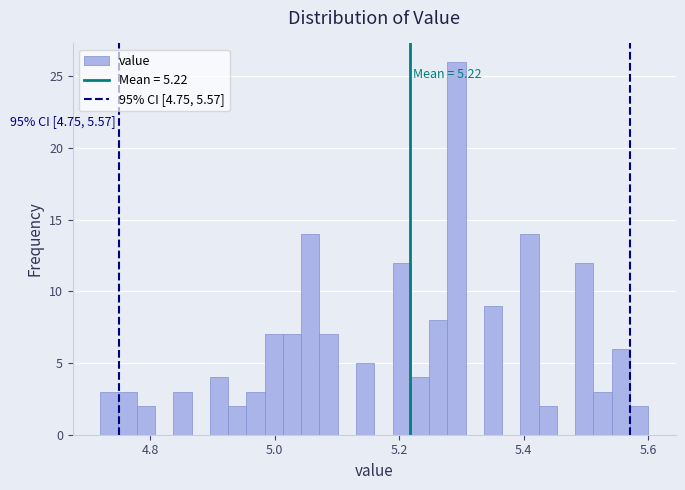

Read against the x-axis, roughly where is the centre of the tallest bar?

5.30